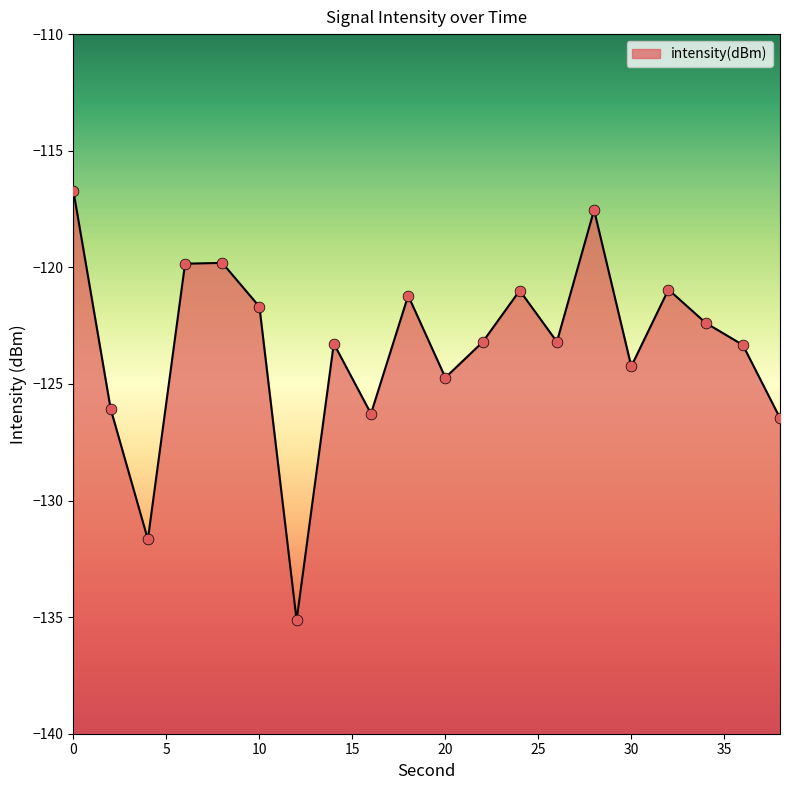

Which has a higher value, 28 or 4?

28